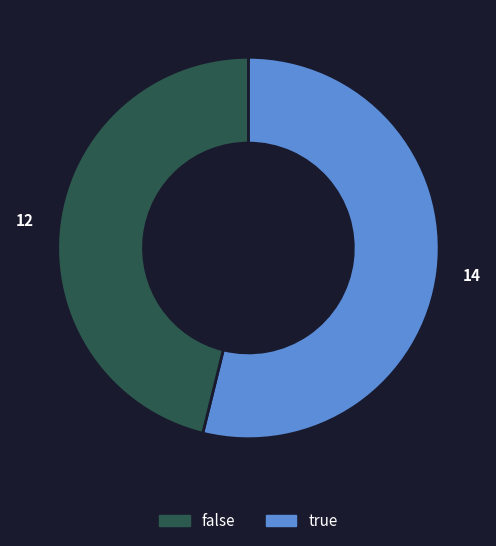

Is there any slice that represents more than half of the pie?

Yes